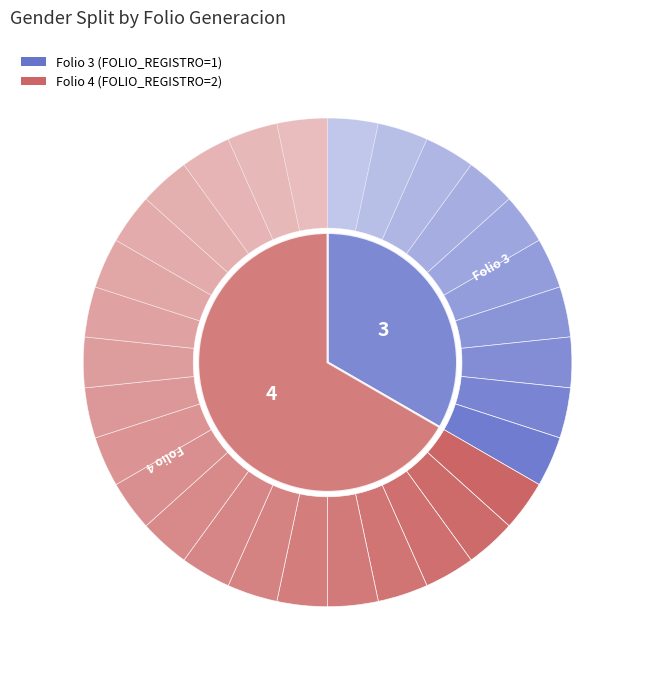

What percentage is the 4 slice, to the nearest percent?

67%